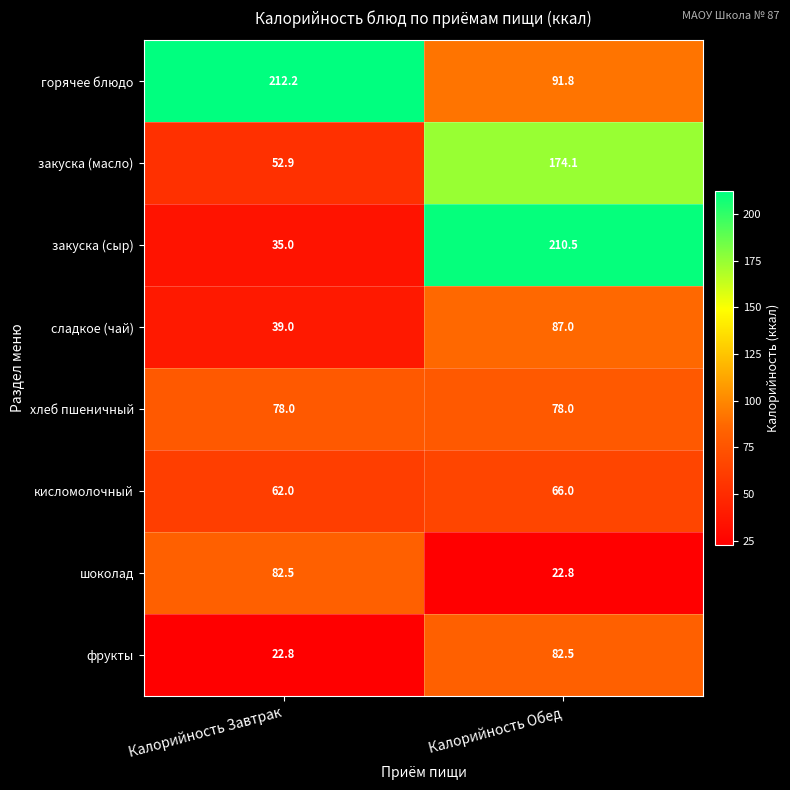

Reading right to left, list all the values displayed in this chart.

горячее блюдо: Калорийность Обед=91.8	Калорийность Завтрак=212.2
закуска (масло): Калорийность Обед=174.1	Калорийность Завтрак=52.9
закуска (сыр): Калорийность Обед=210.5	Калорийность Завтрак=35.0
сладкое (чай): Калорийность Обед=87.0	Калорийность Завтрак=39.0
хлеб пшеничный: Калорийность Обед=78.0	Калорийность Завтрак=78.0
кисломолочный: Калорийность Обед=66.0	Калорийность Завтрак=62.0
шоколад: Калорийность Обед=22.8	Калорийность Завтрак=82.5
фрукты: Калорийность Обед=82.5	Калорийность Завтрак=22.8